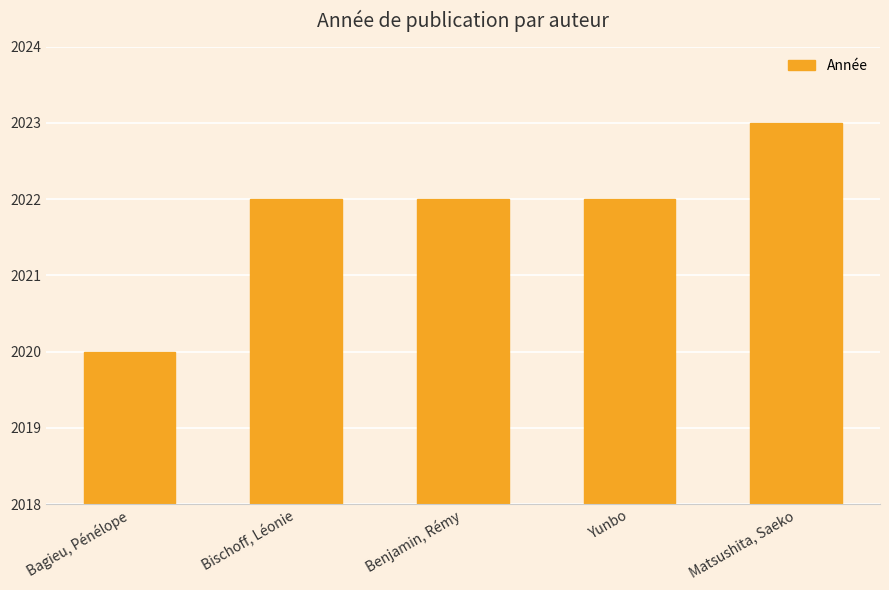

True or false: the data shows 421 at Matsushita, Saeko.

False